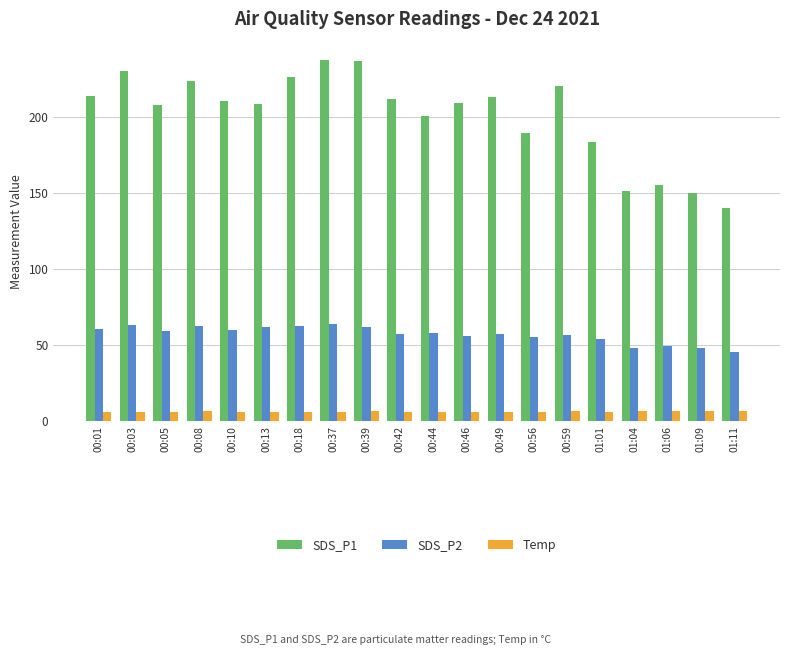

The SDS_P1 series shows 212.1 at 00:42. True or false?

True